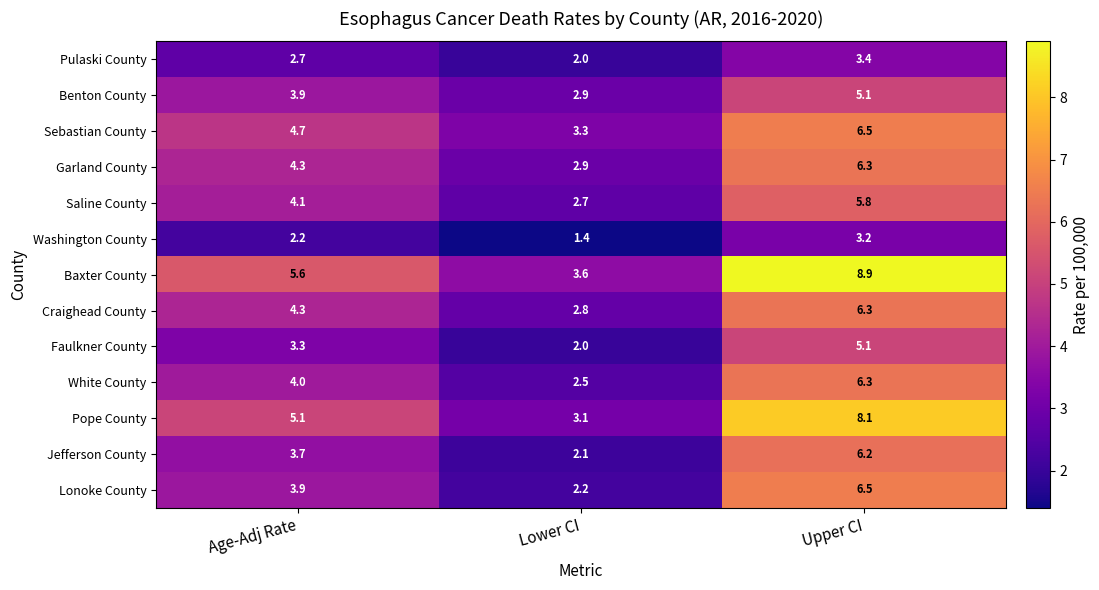

What is the total value across all series at Age-Adj Rate?

51.8